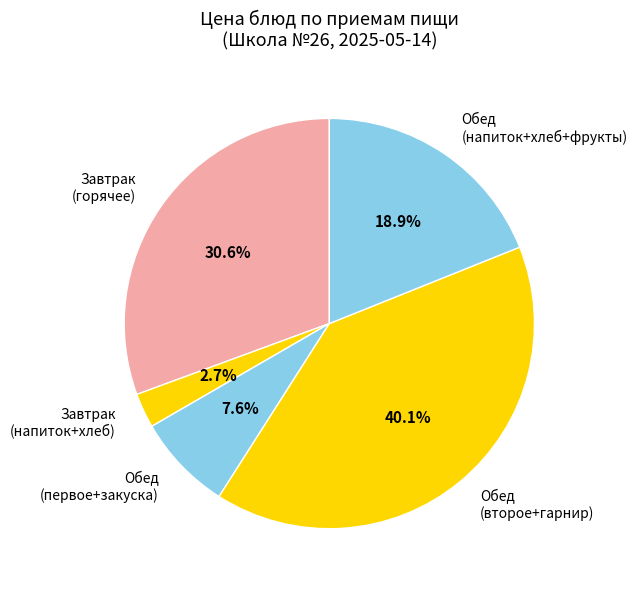

What percentage is NOT represented by Обед (напиток+хлеб+фрукты)?

81.1%